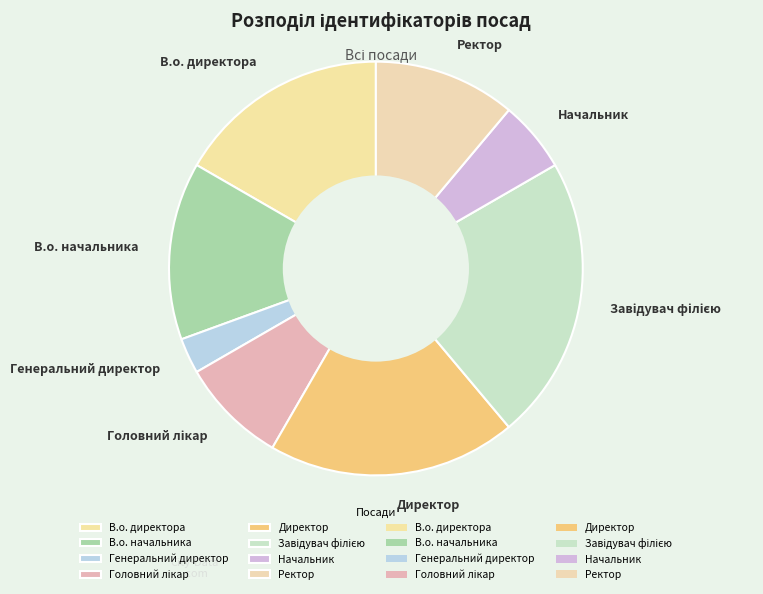

Does Начальник represent more than half of the total?

No